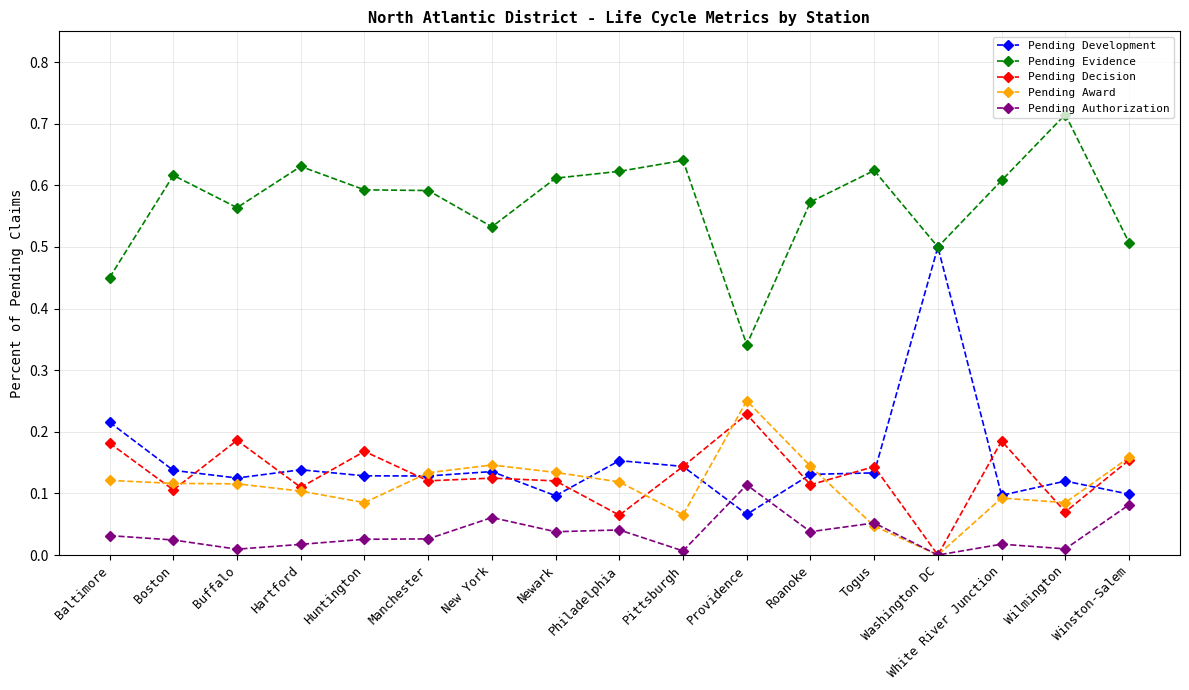

Which category has the highest value in the Pending Development series?

Washington DC